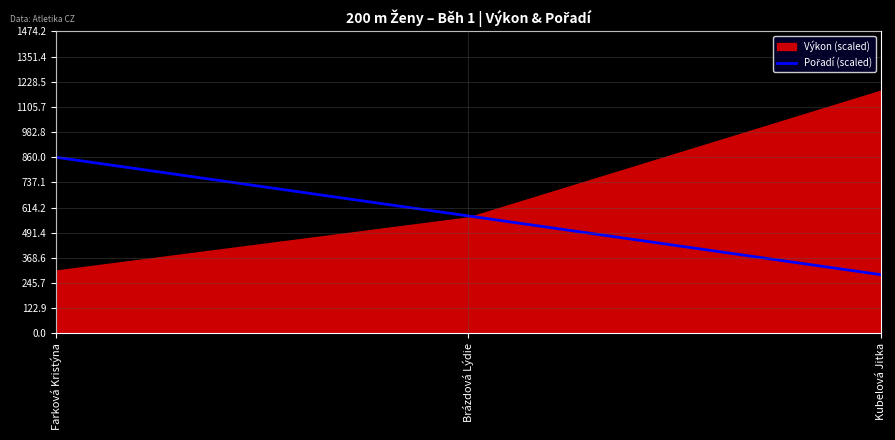

Is it true that the value at Kubelová Jitka is 399.4?

False